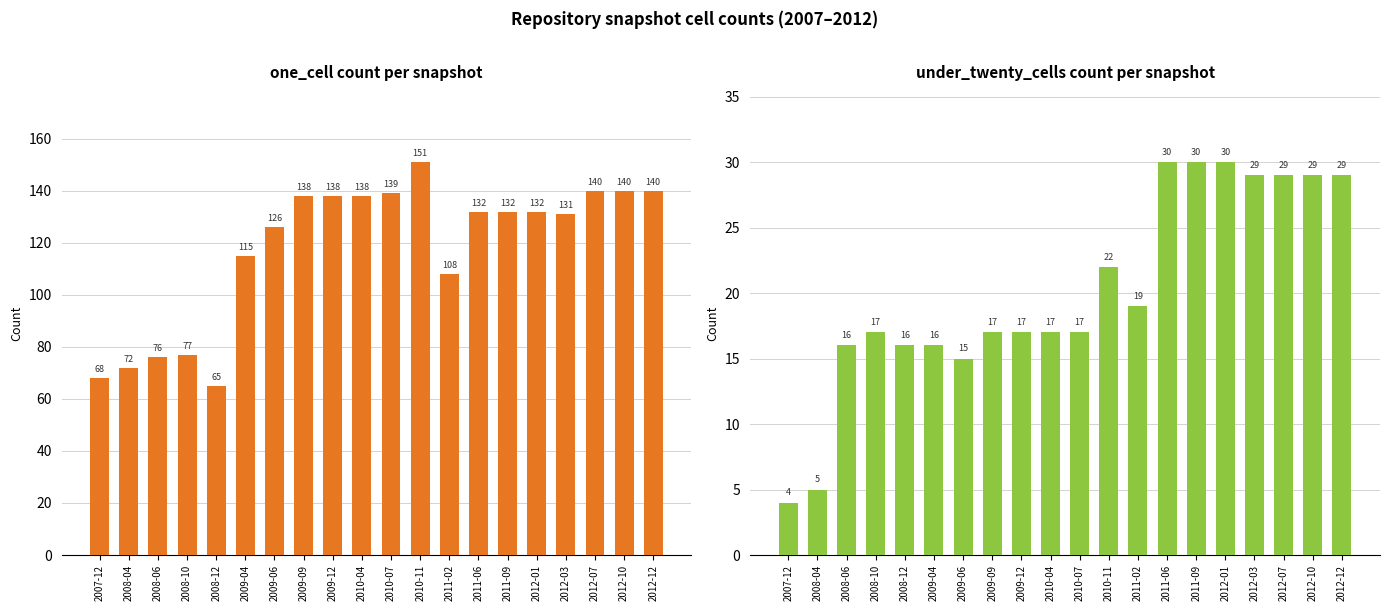

What is the difference between the second highest and minimum values in the under_twenty_cells series?

26